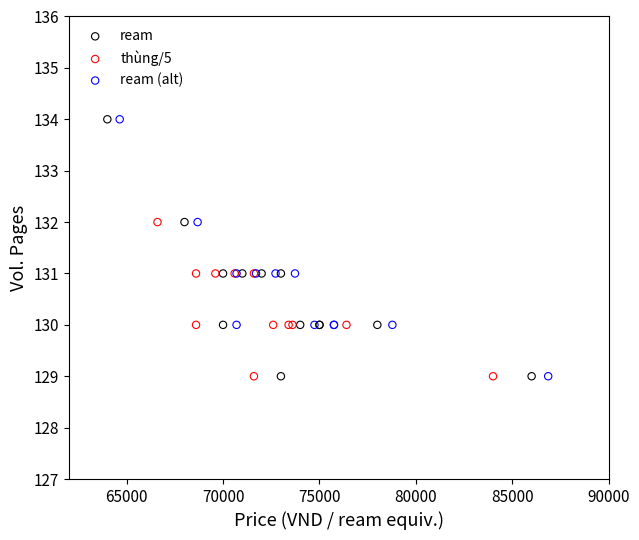

What are all the series names shown in the legend?

ream, thùng/5, ream (alt)